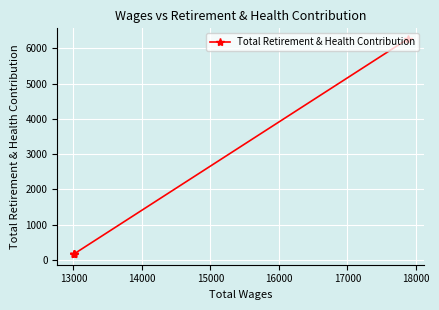

How many lines are shown in the chart?

1